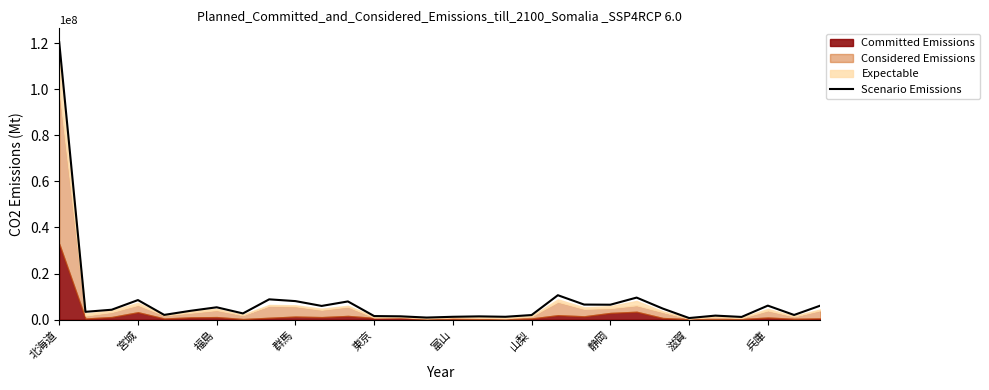

What is the difference between the maximum and second lowest values?

119436421